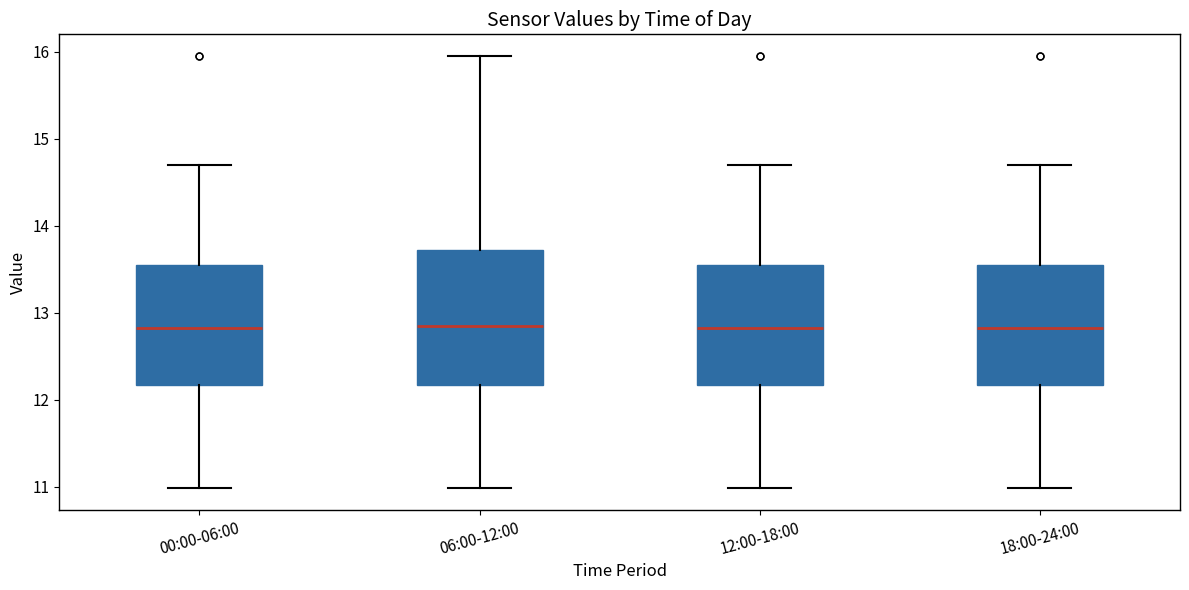

Which box is the tallest, from its lower edge to its upper edge?

06:00-12:00